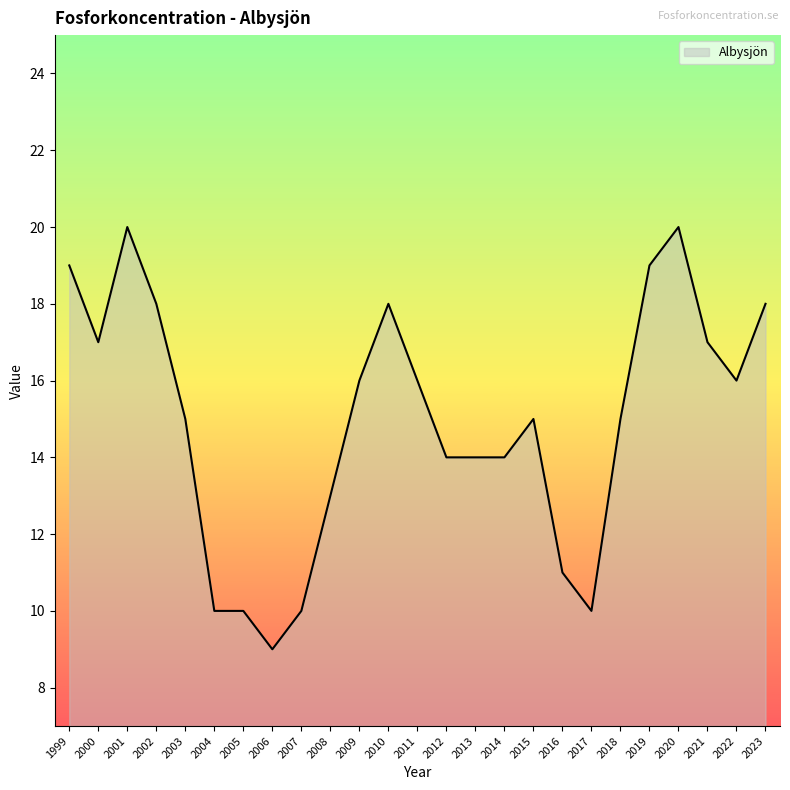

Which has a higher value, 2019 or 2008?

2019